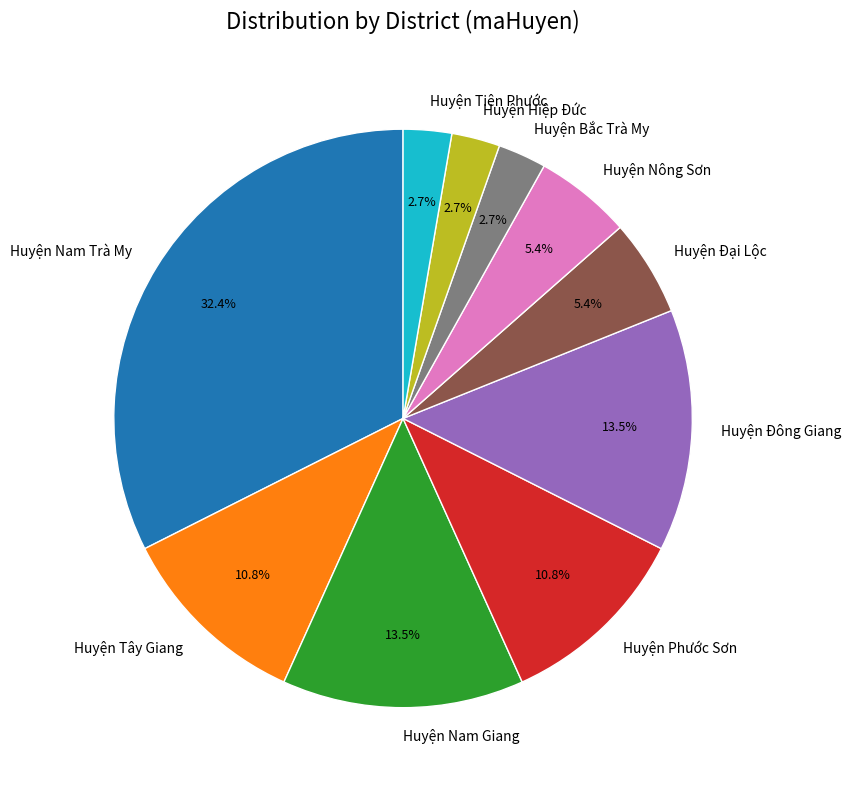

What percentage is the Huyện Tây Giang slice, to the nearest percent?

11%